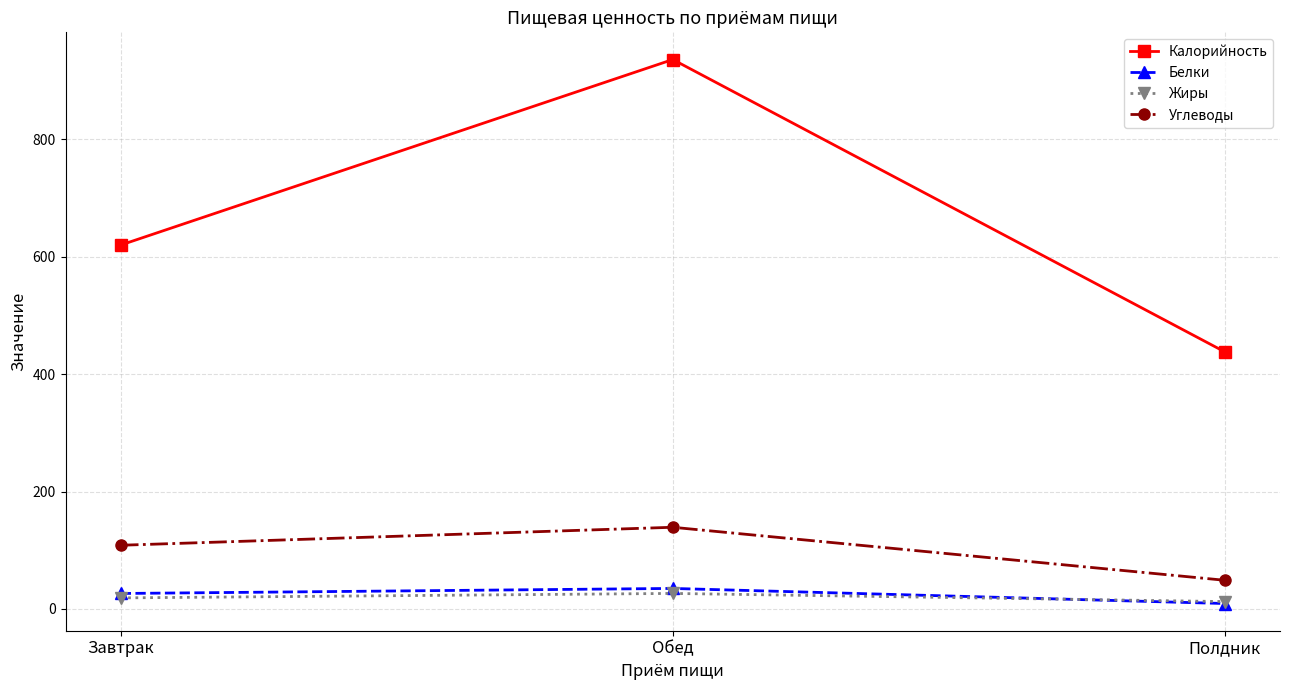

Which category has the highest value in the Белки series?

Обед